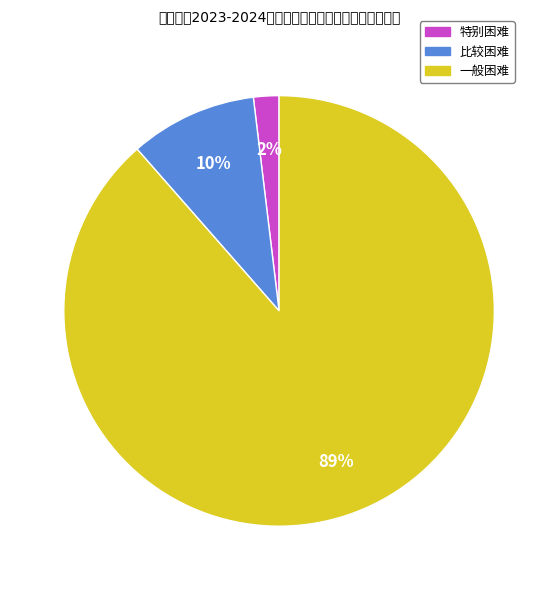

Combined, do 一般困难 and 特别困难 account for over 50%?

Yes